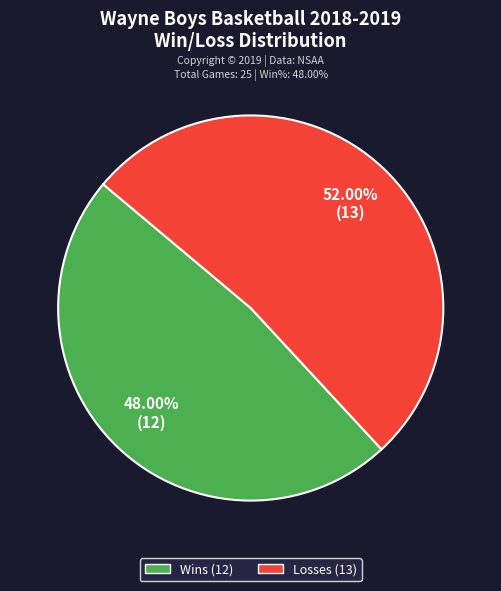

To the nearest percent, what is the average slice percentage?

50%